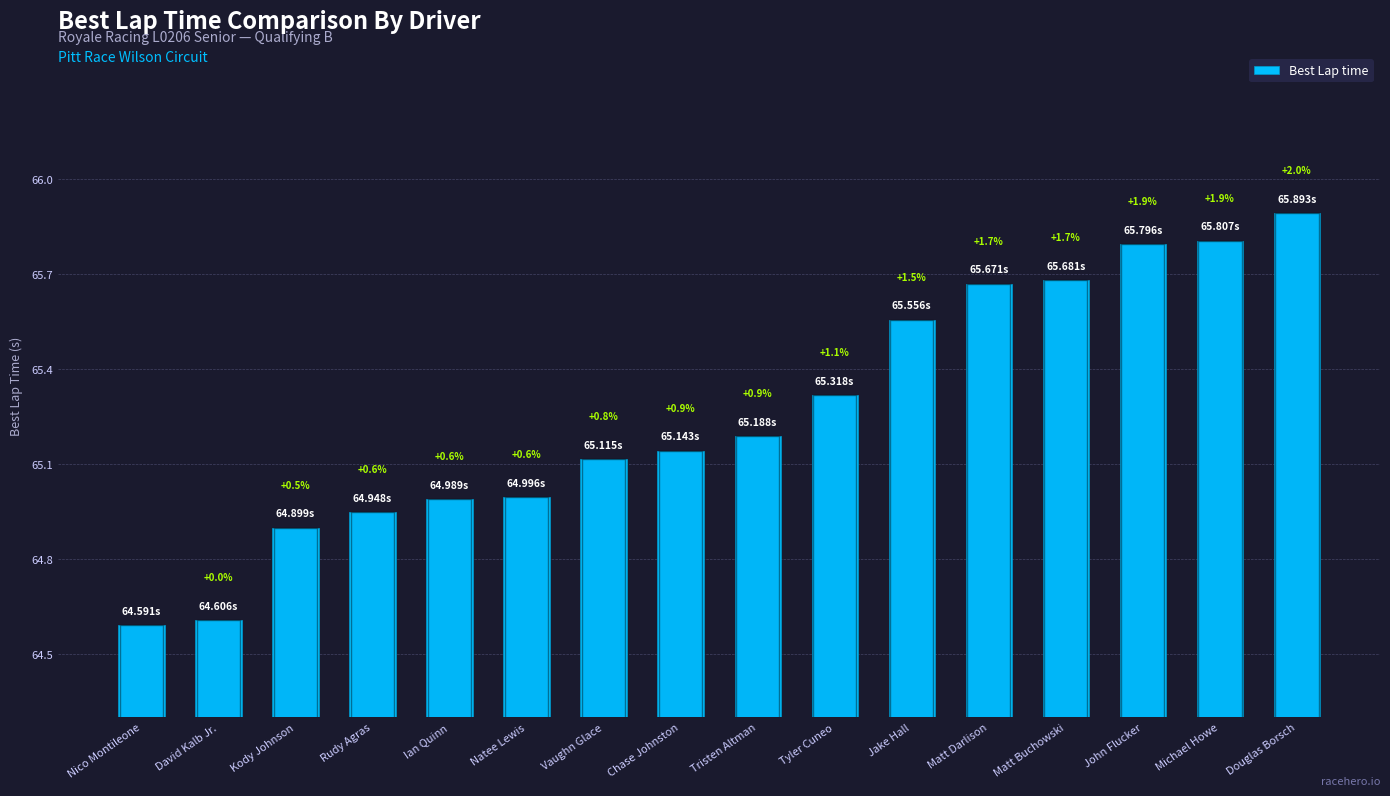

What is the sum of the values at Chase Johnston and Jake Hall?

130.7